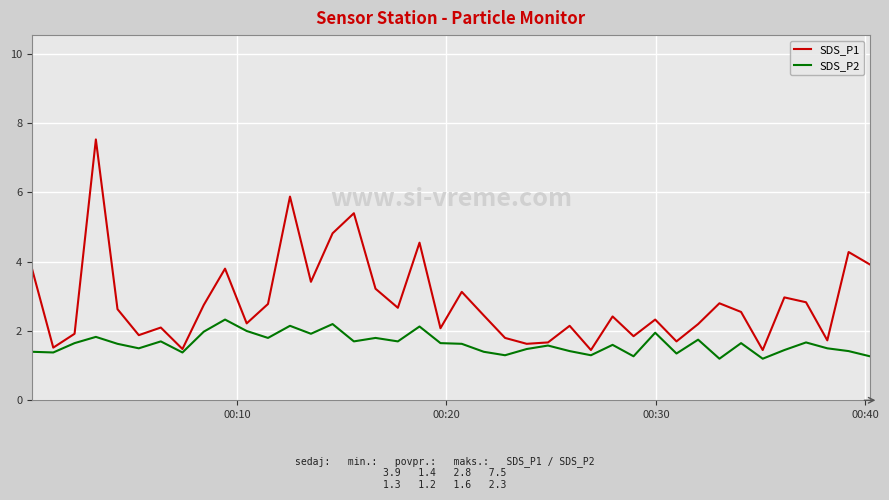

True or false: SDS_P2 and SDS_P1 intersect in this chart.

False